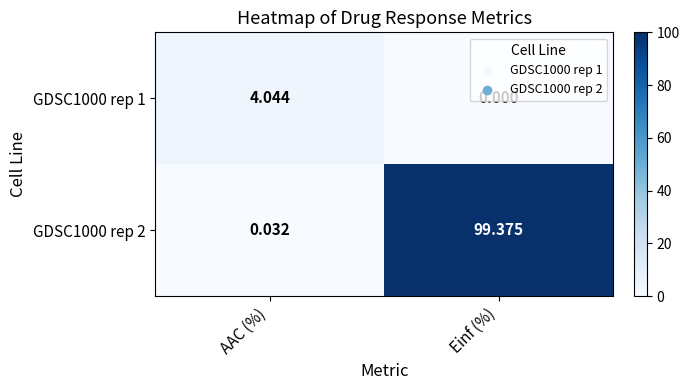

Which category has the lowest value across all series?

Einf (%)